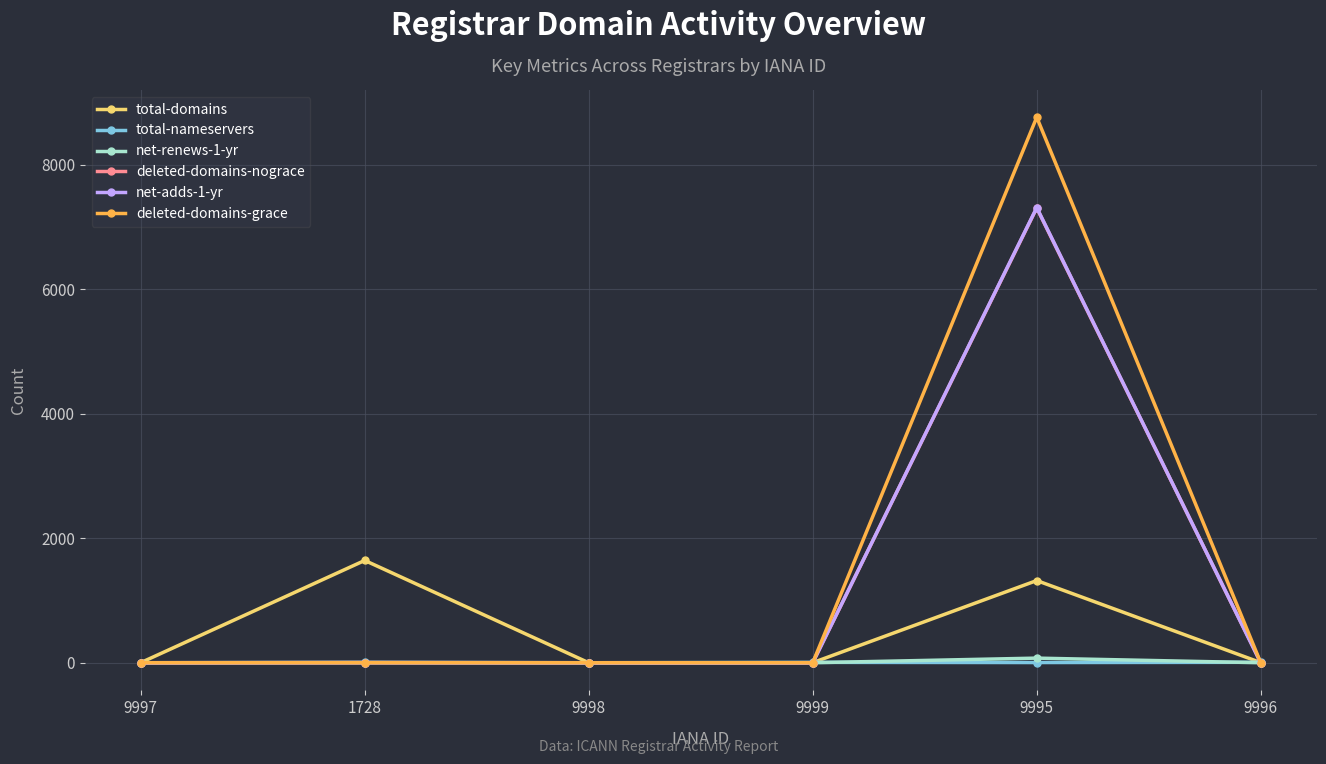

Which series changed the most between 9995 and 9996?

deleted-domains-grace